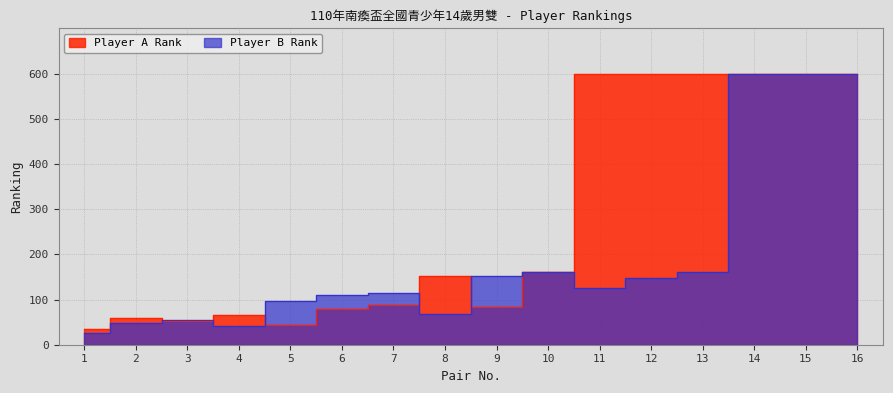

Reading left to right, extract all data points from this chart.

Player A Rank: 35	60	53	65	44	79	88	152	84	161	600	600	600	600	600	600
Player B Rank: 27	47	54	42	96	111	114	67	152	161	126	148	161	600	600	600